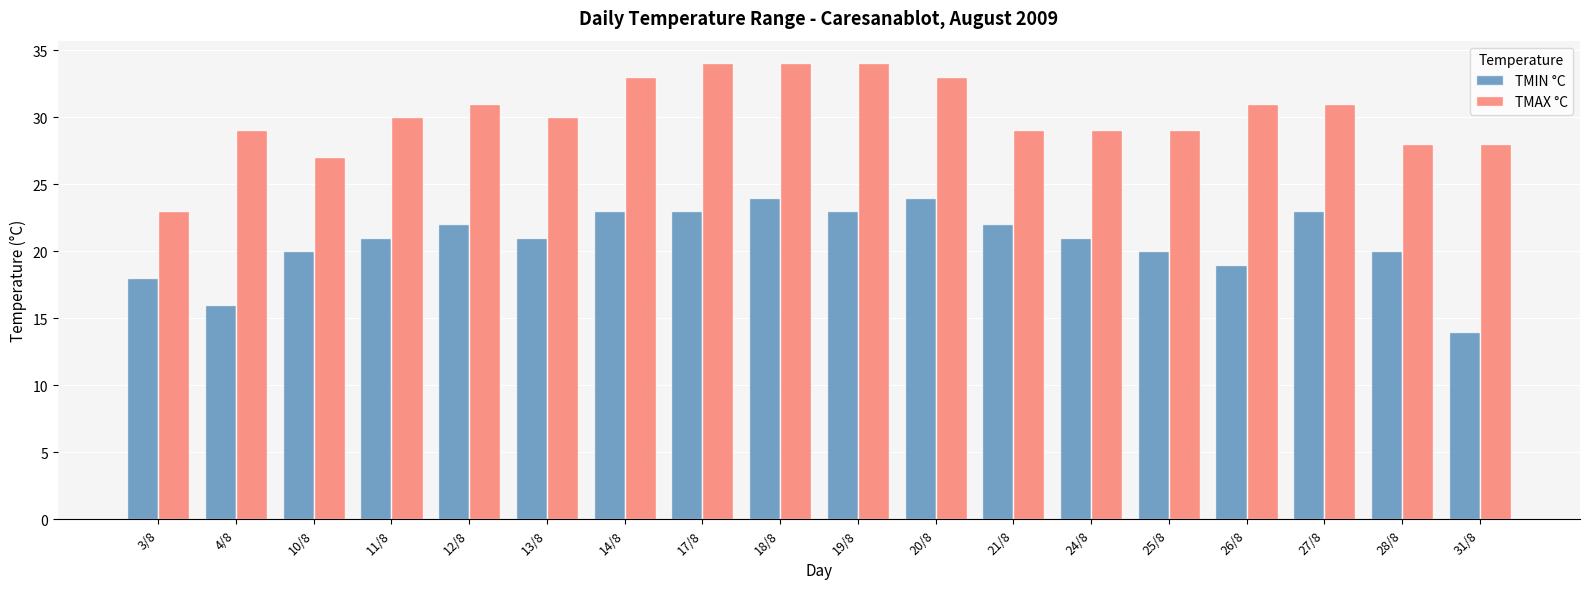

What is the highest value of the TMIN °C series?

24